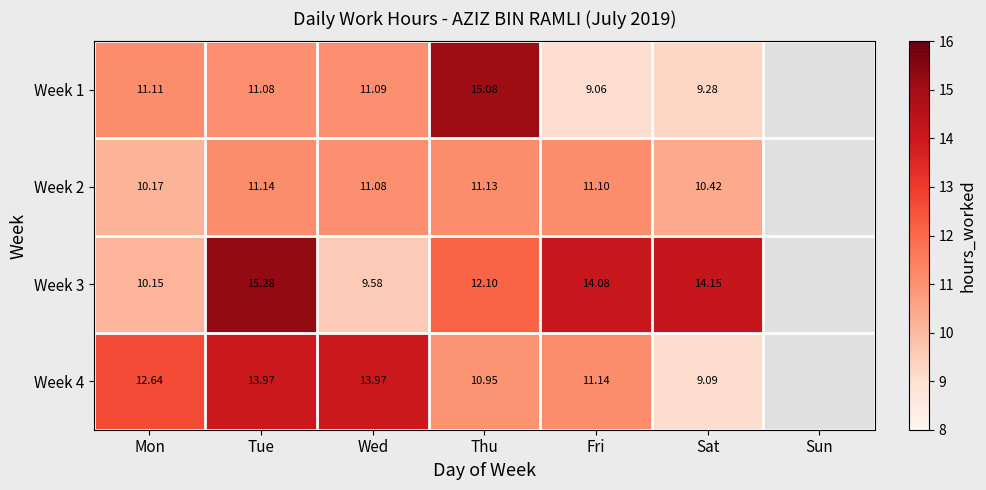

Between Wed and Sat, which series saw the biggest shift?

Week 4